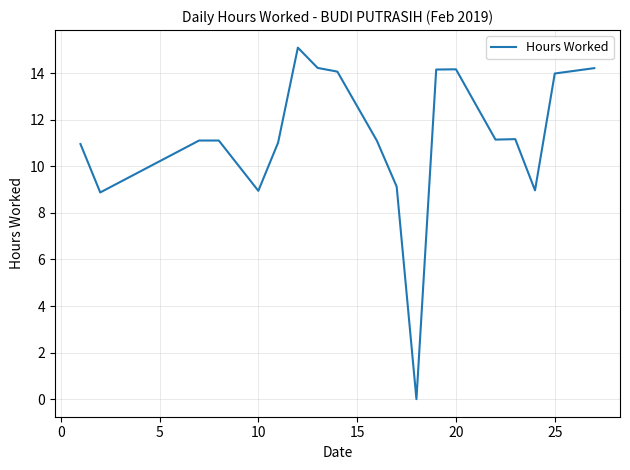

What is the maximum value shown in the chart?

15.1